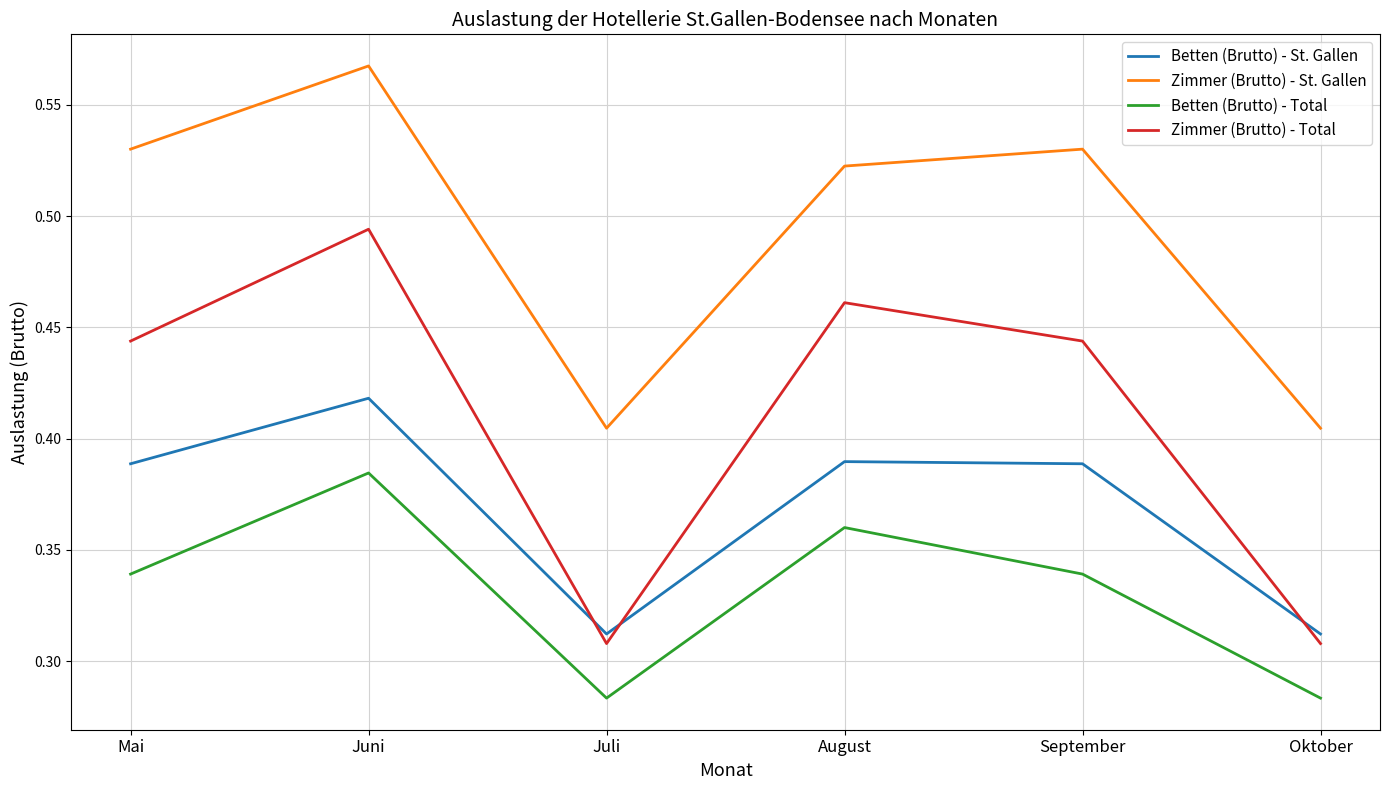

What are all the series names shown in the legend?

Betten (Brutto) - St. Gallen, Zimmer (Brutto) - St. Gallen, Betten (Brutto) - Total, Zimmer (Brutto) - Total